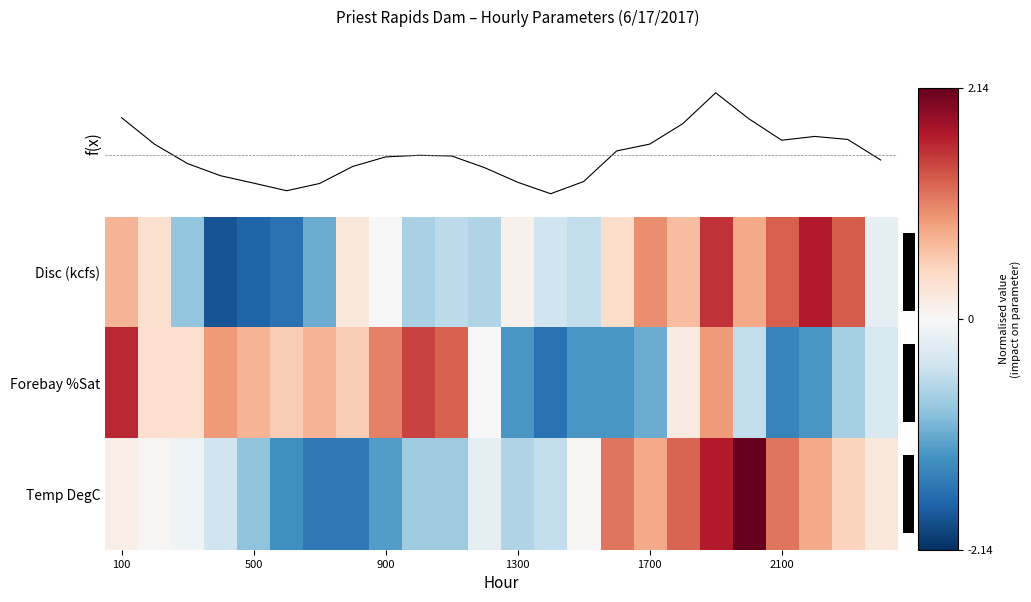

Rank the series by their maximum value, from highest to lowest.

Temp DegC, Disc (kcfs), Forebay %Sat